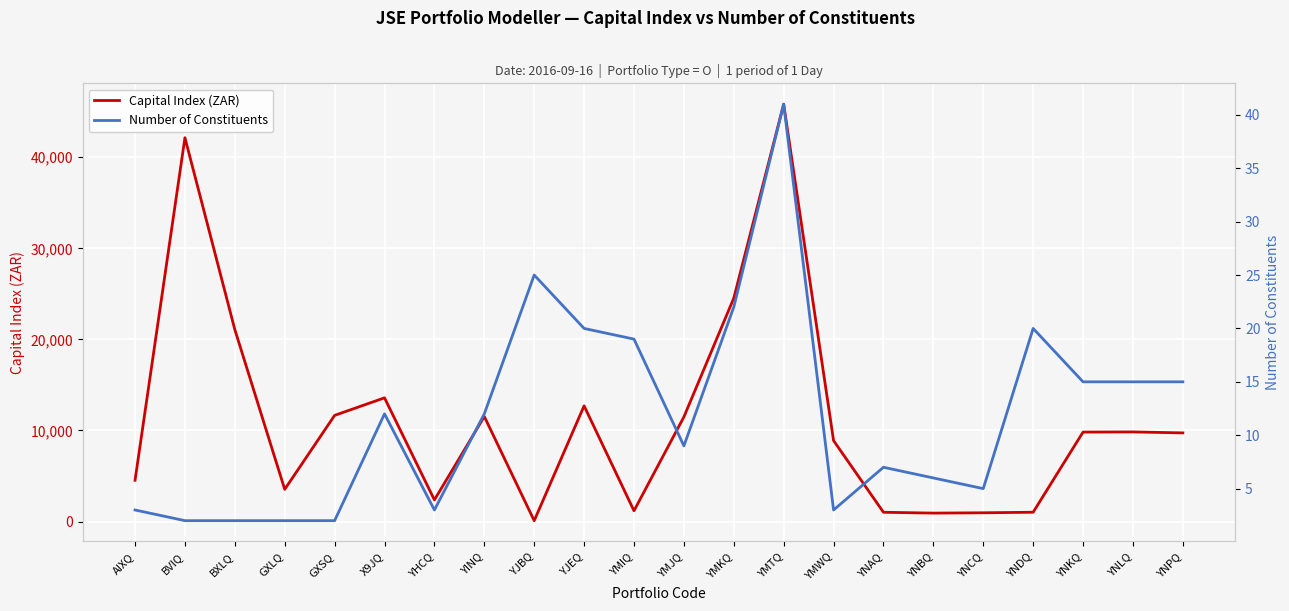

How many interior local peaks does the Capital Index (ZAR) series have?

6